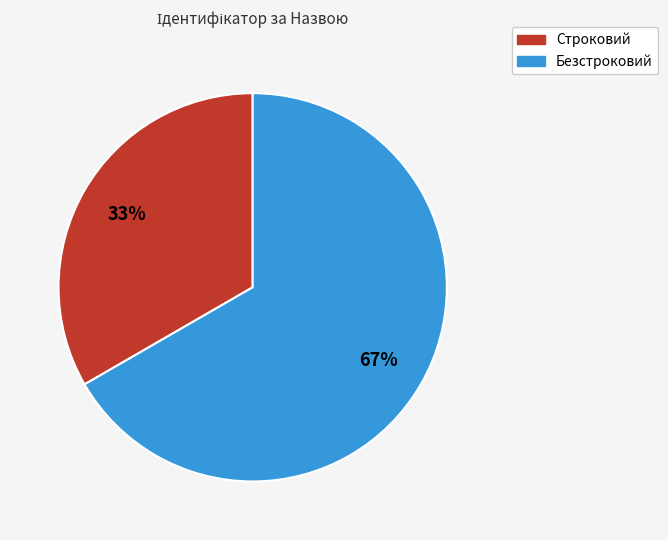

Which slice is the largest?

Безстроковий